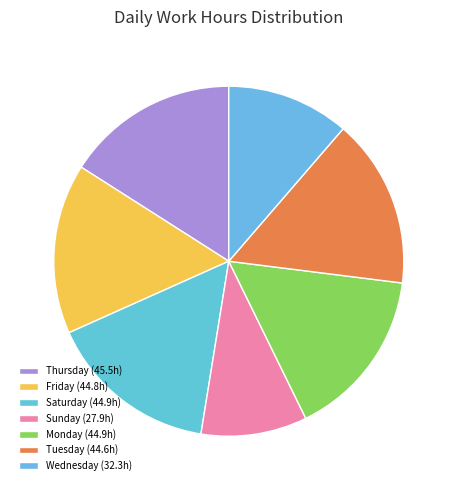

Count the number of slices in the pie.

7